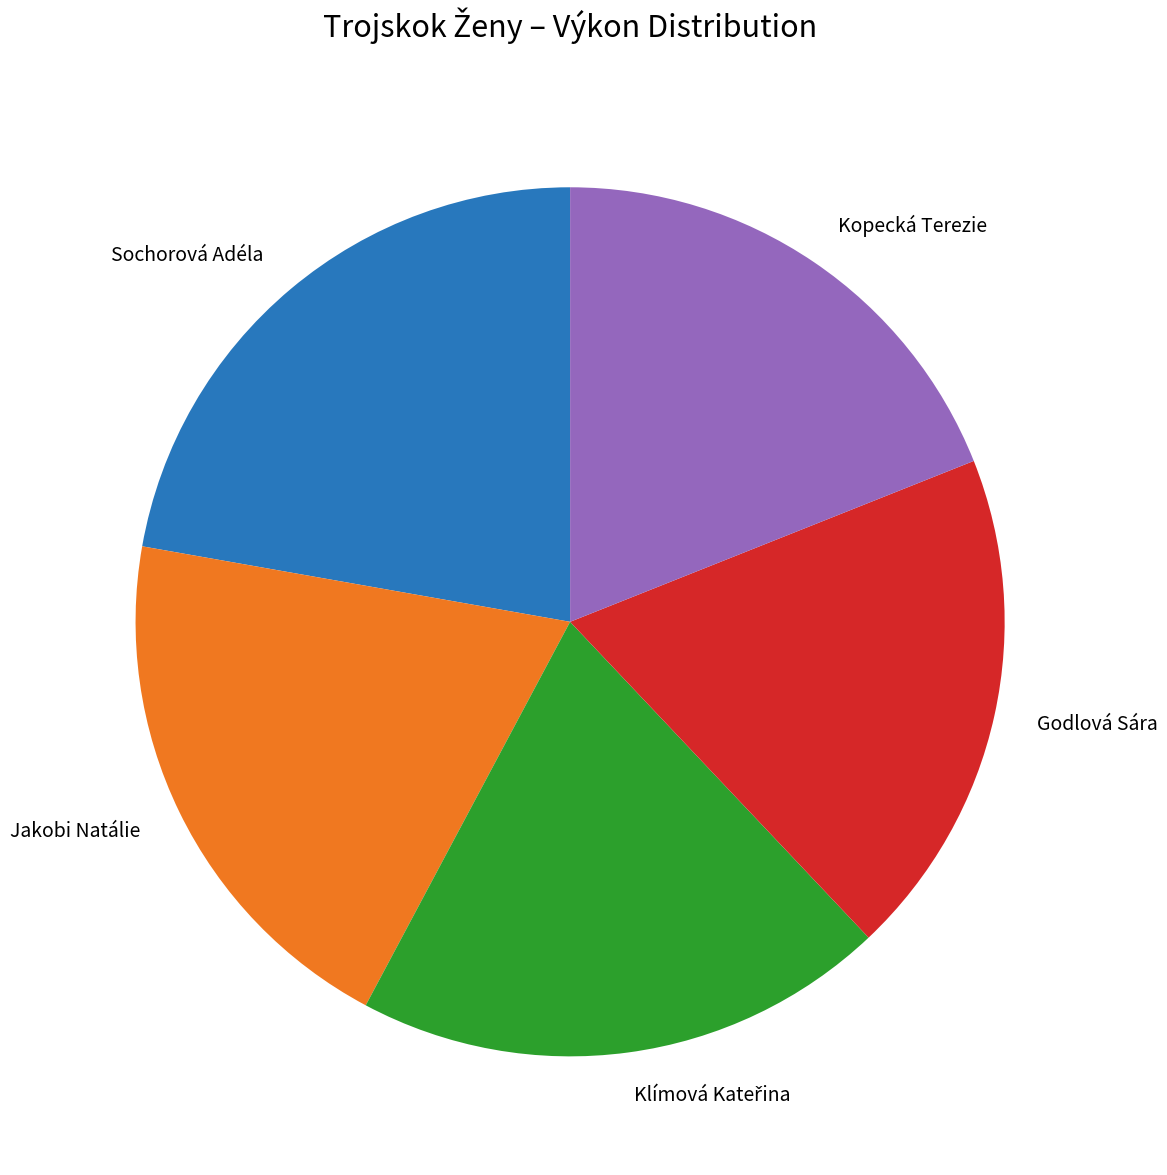

Is the sum of Sochorová Adéla and Kopecká Terezie greater than half?

No